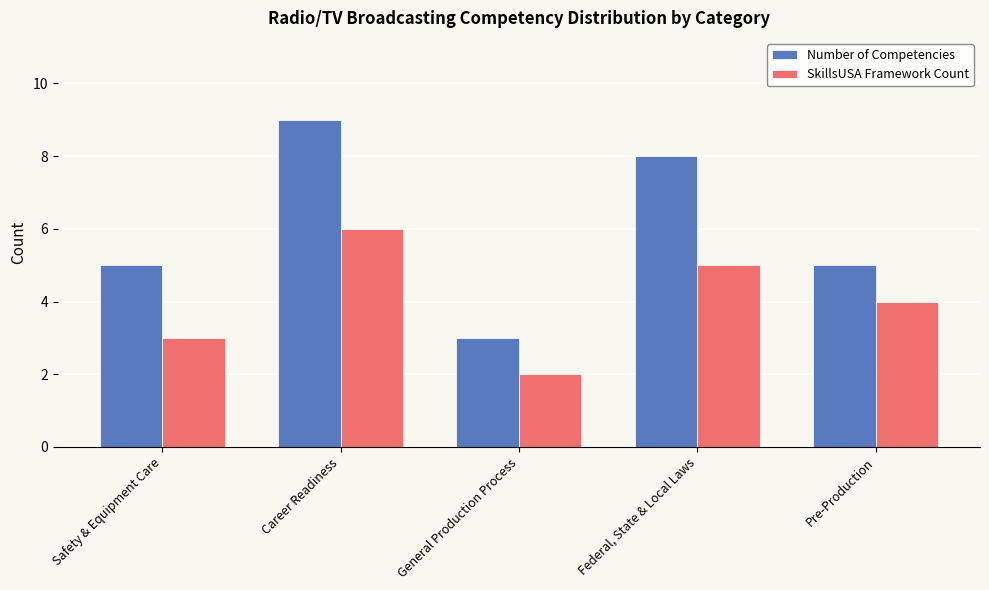

Which series changed the most between Safety & Equipment Care and General Production Process?

Number of Competencies